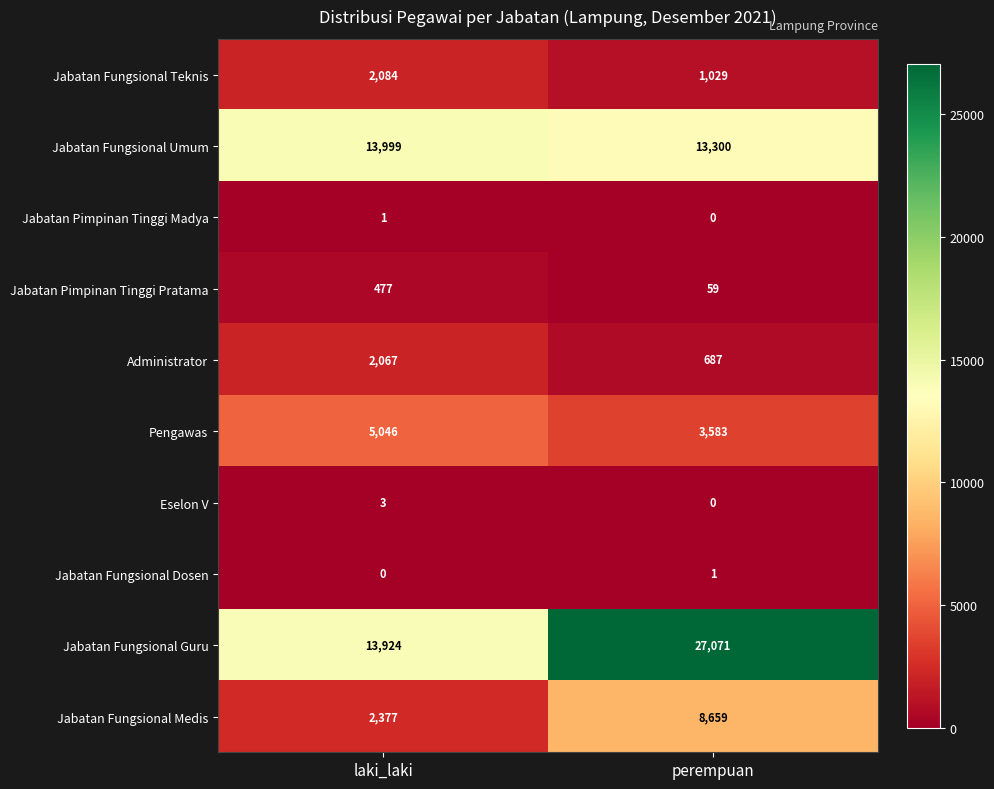

Is it true that Pengawas equals 1628 at perempuan?

False